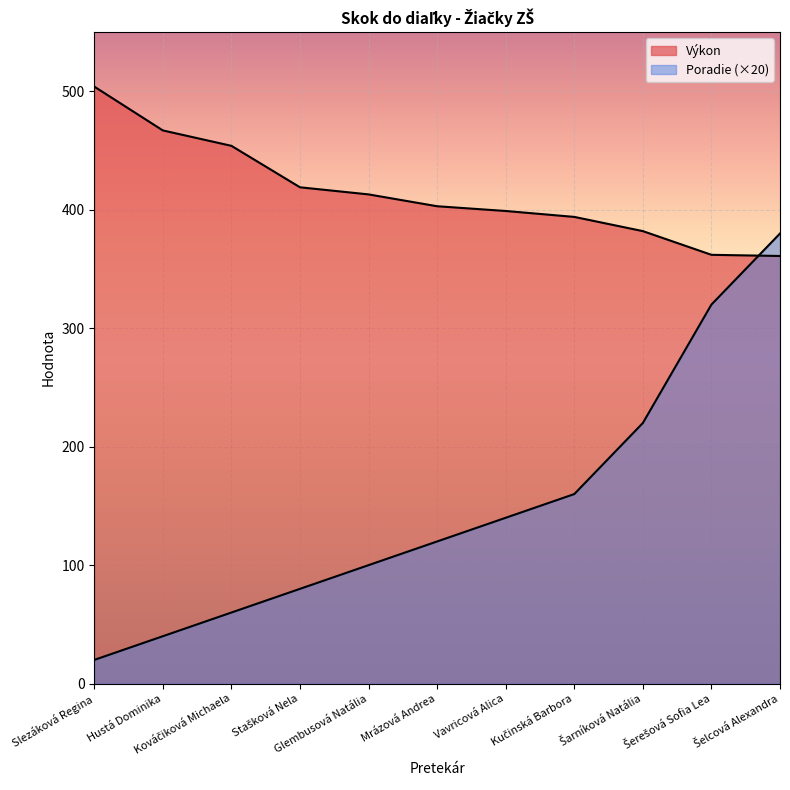

How many lines are shown in the chart?

2